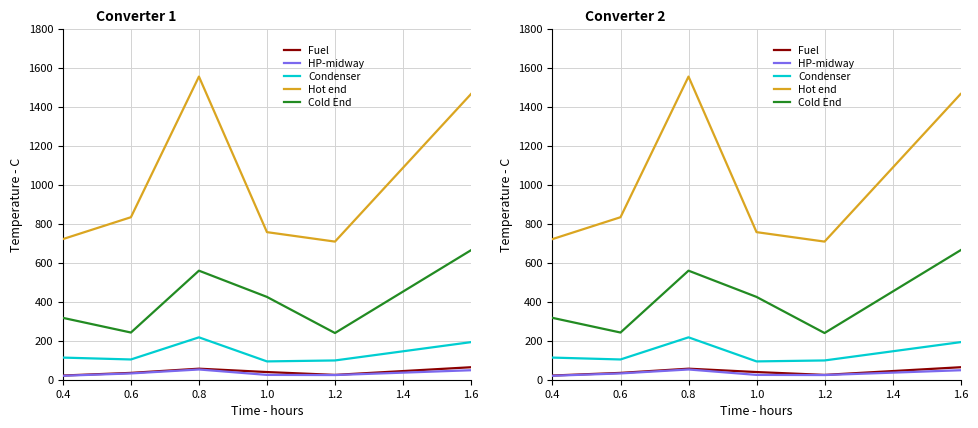

Read the Hot end value at 0.4.

721.8